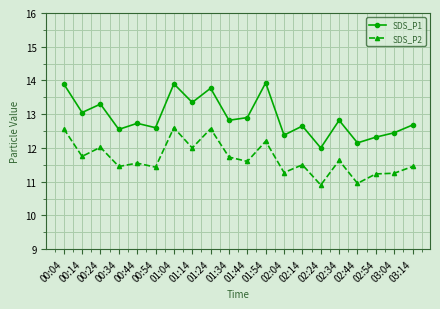

How many lines are shown in the chart?

2